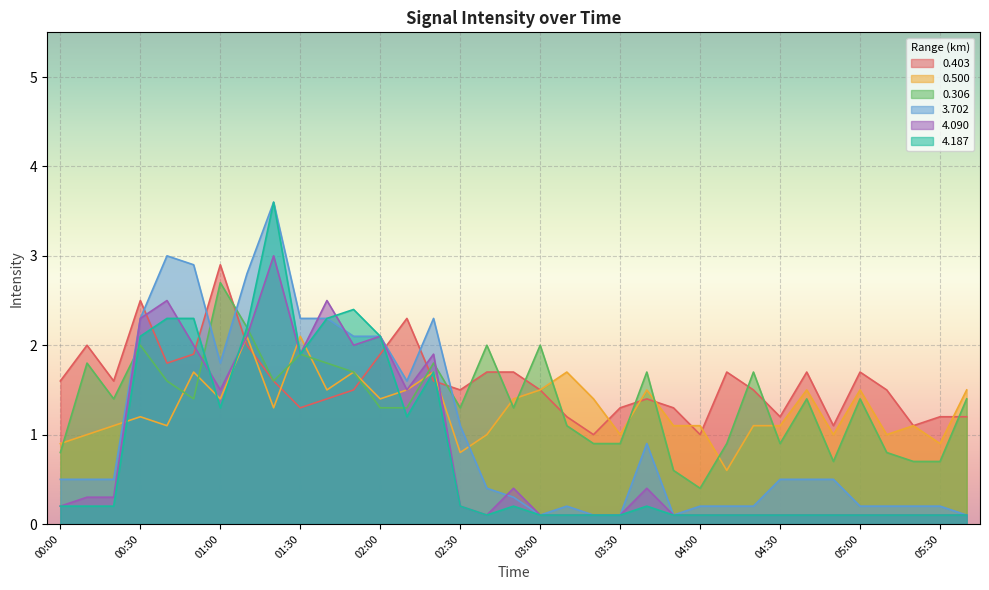

Reading right to left, extract all data points from this chart.

0.403: 05:40=1.2	05:30=1.2	05:20=1.1	05:10=1.5	05:00=1.7	04:50=1.1	04:40=1.7	04:30=1.2	04:20=1.5	04:10=1.7	04:00=1.0	03:50=1.3	03:40=1.4	03:30=1.3	03:20=1.0	03:10=1.2	03:00=1.5	02:50=1.7	02:40=1.7	02:30=1.5	02:20=1.6	02:10=2.3	02:00=1.9	01:50=1.5	01:40=1.4	01:30=1.3	01:20=1.6	01:10=2.0	01:00=2.9	00:50=1.9	00:40=1.8	00:30=2.5	00:20=1.6	00:10=2.0	00:00=1.6
0.500: 05:40=1.5	05:30=0.9	05:20=1.1	05:10=1.0	05:00=1.5	04:50=1.0	04:40=1.5	04:30=1.1	04:20=1.1	04:10=0.6	04:00=1.1	03:50=1.1	03:40=1.5	03:30=1.0	03:20=1.4	03:10=1.7	03:00=1.5	02:50=1.4	02:40=1.0	02:30=0.8	02:20=1.7	02:10=1.5	02:00=1.4	01:50=1.7	01:40=1.5	01:30=2.1	01:20=1.3	01:10=2.1	01:00=1.4	00:50=1.7	00:40=1.1	00:30=1.2	00:20=1.1	00:10=1.0	00:00=0.9
0.306: 05:40=1.4	05:30=0.7	05:20=0.7	05:10=0.8	05:00=1.4	04:50=0.7	04:40=1.4	04:30=0.9	04:20=1.7	04:10=0.9	04:00=0.4	03:50=0.6	03:40=1.7	03:30=0.9	03:20=0.9	03:10=1.1	03:00=2.0	02:50=1.3	02:40=2.0	02:30=1.3	02:20=1.8	02:10=1.3	02:00=1.3	01:50=1.7	01:40=1.8	01:30=1.9	01:20=1.6	01:10=2.2	01:00=2.7	00:50=1.4	00:40=1.6	00:30=2.0	00:20=1.4	00:10=1.8	00:00=0.8
3.702: 05:40=0.1	05:30=0.2	05:20=0.2	05:10=0.2	05:00=0.2	04:50=0.5	04:40=0.5	04:30=0.5	04:20=0.2	04:10=0.2	04:00=0.2	03:50=0.1	03:40=0.9	03:30=0.1	03:20=0.1	03:10=0.2	03:00=0.1	02:50=0.3	02:40=0.4	02:30=1.1	02:20=2.3	02:10=1.6	02:00=2.1	01:50=2.1	01:40=2.3	01:30=2.3	01:20=3.6	01:10=2.8	01:00=1.8	00:50=2.9	00:40=3.0	00:30=2.3	00:20=0.5	00:10=0.5	00:00=0.5
4.090: 05:40=0.1	05:30=0.1	05:20=0.1	05:10=0.1	05:00=0.1	04:50=0.1	04:40=0.1	04:30=0.1	04:20=0.1	04:10=0.1	04:00=0.1	03:50=0.1	03:40=0.4	03:30=0.1	03:20=0.1	03:10=0.1	03:00=0.1	02:50=0.4	02:40=0.1	02:30=0.2	02:20=1.9	02:10=1.5	02:00=2.1	01:50=2.0	01:40=2.5	01:30=1.9	01:20=3.0	01:10=2.1	01:00=1.5	00:50=2.0	00:40=2.5	00:30=2.3	00:20=0.3	00:10=0.3	00:00=0.2
4.187: 05:40=0.1	05:30=0.1	05:20=0.1	05:10=0.1	05:00=0.1	04:50=0.1	04:40=0.1	04:30=0.1	04:20=0.1	04:10=0.1	04:00=0.1	03:50=0.1	03:40=0.2	03:30=0.1	03:20=0.1	03:10=0.1	03:00=0.1	02:50=0.2	02:40=0.1	02:30=0.2	02:20=1.7	02:10=1.2	02:00=2.1	01:50=2.4	01:40=2.3	01:30=1.9	01:20=3.6	01:10=2.2	01:00=1.3	00:50=2.3	00:40=2.3	00:30=2.1	00:20=0.2	00:10=0.2	00:00=0.2